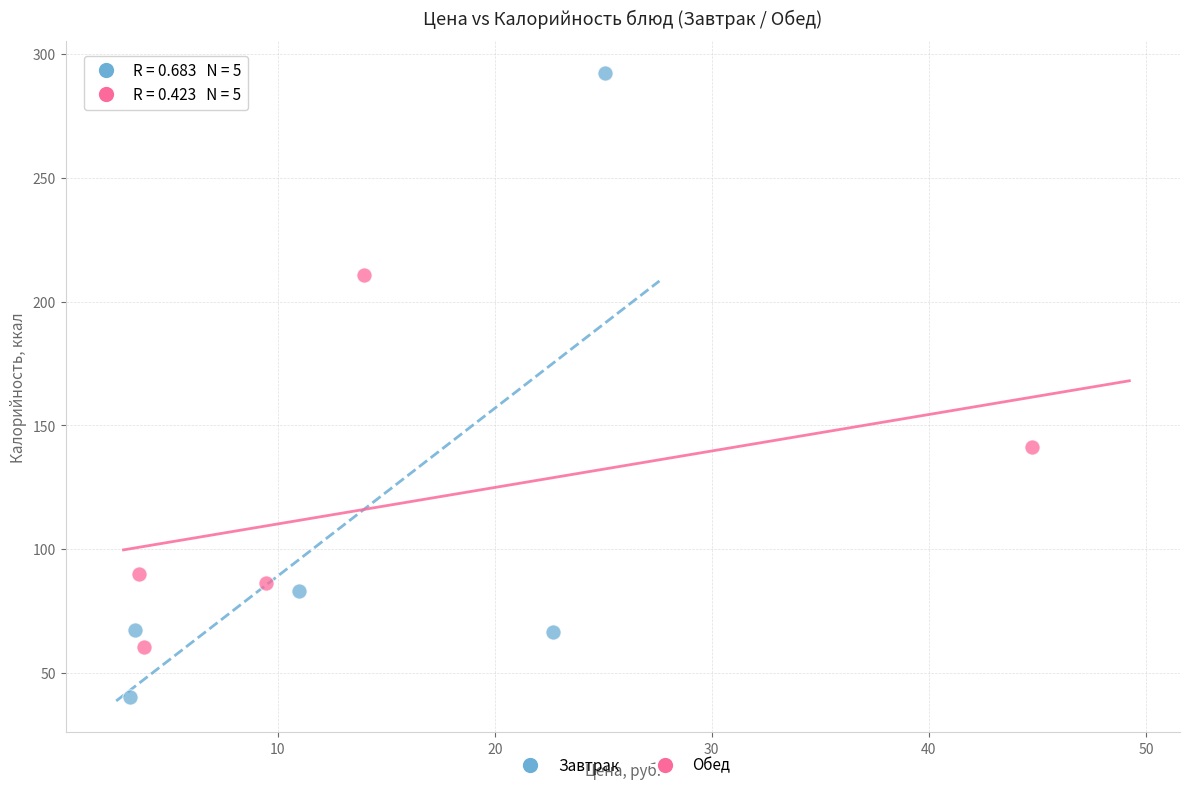

Which series contains the highest Y value?

Завтрак